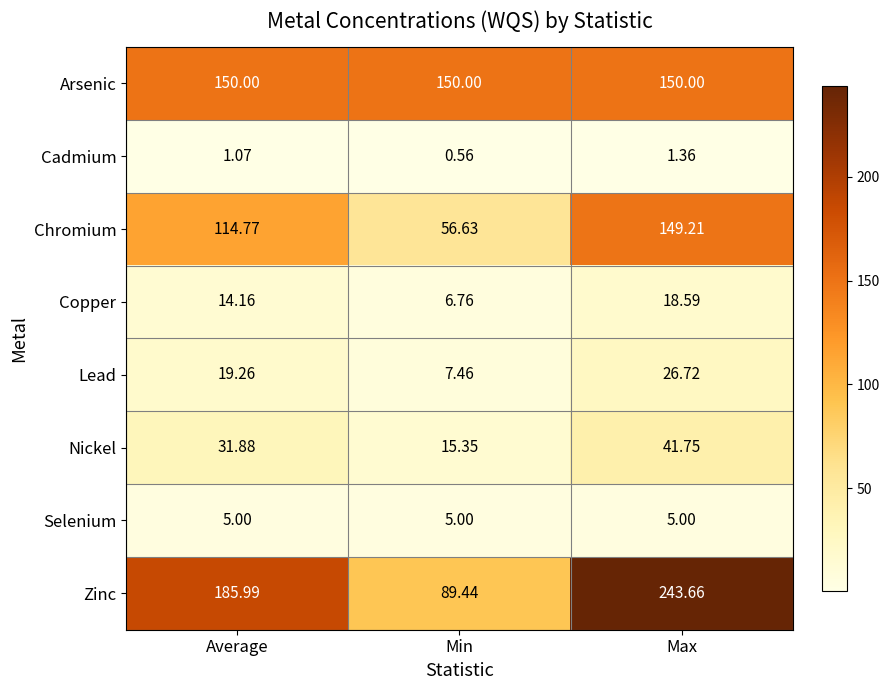

Is the value of Selenium at Average greater than the value of Zinc at Min?

No